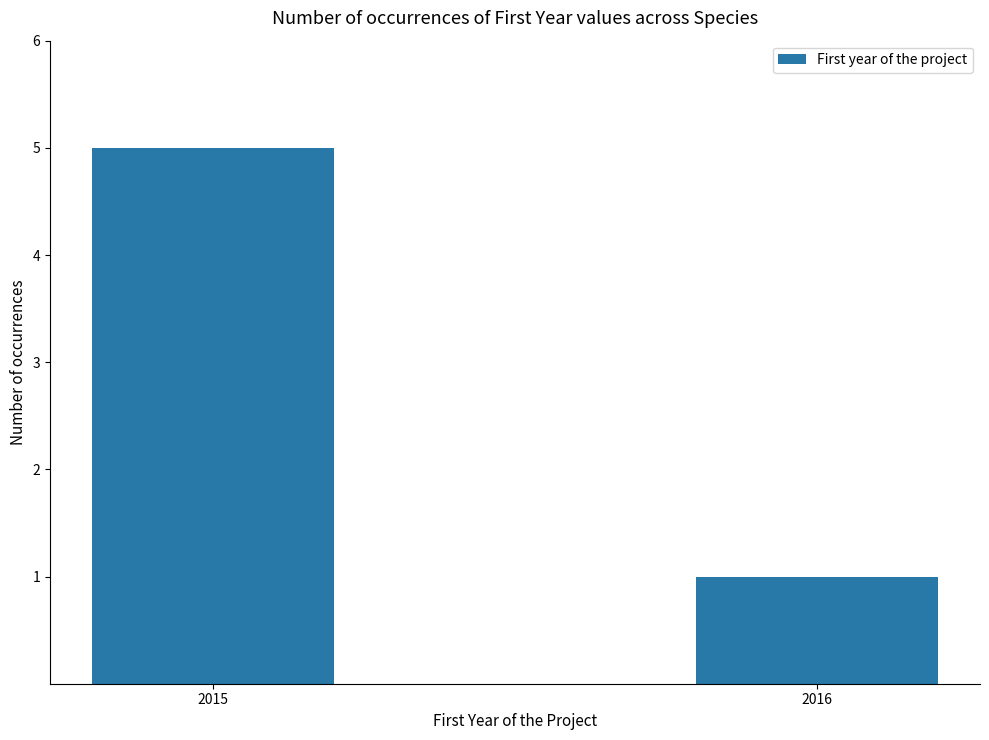

Rank the categories by value from lowest to highest.

2016, 2015